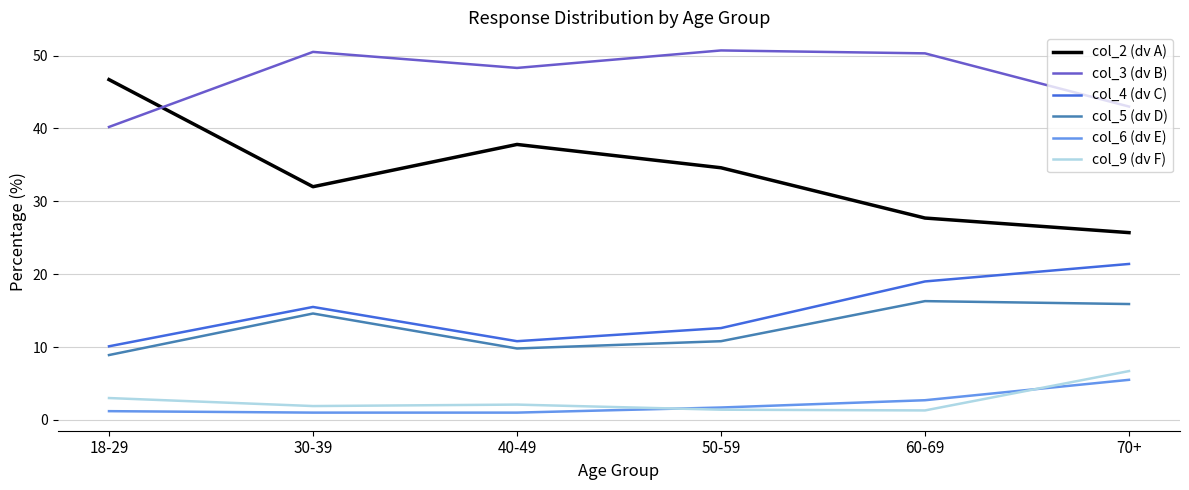

What is the highest value of the col_2 (dv A) series?

46.7